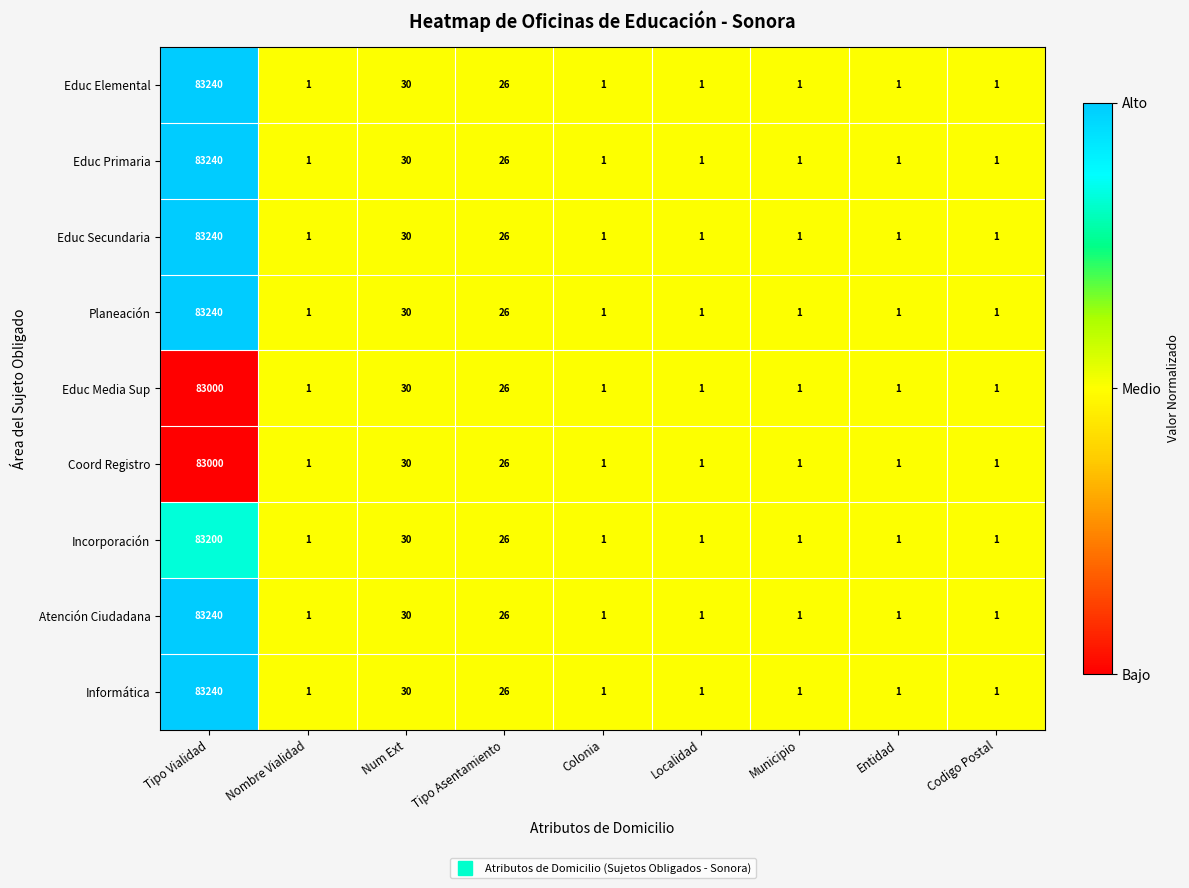

At which label is Planeación closest to 41620?

Num Ext